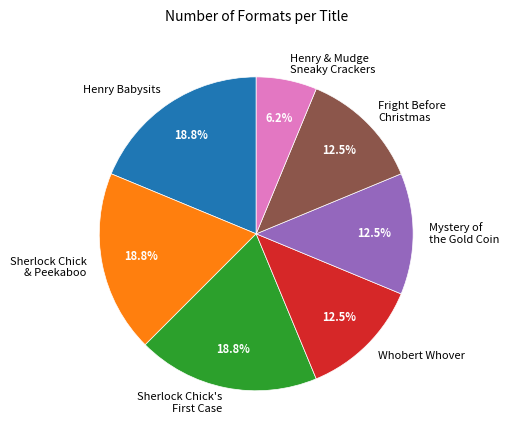

Between Sherlock Chick & Peekaboo and Henry & Mudge Sneaky Crackers, which is larger?

Sherlock Chick & Peekaboo